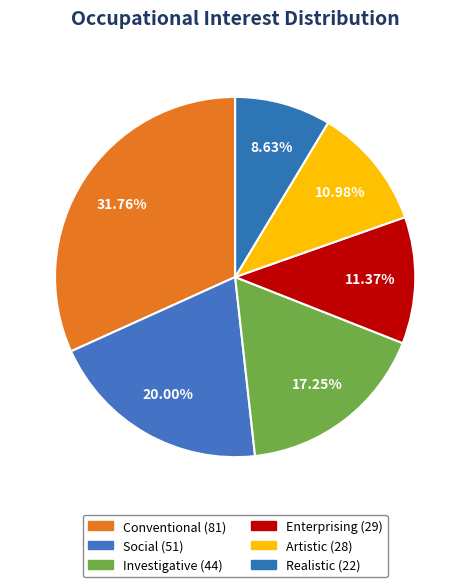

Which has a higher value, Artistic or Realistic?

Artistic